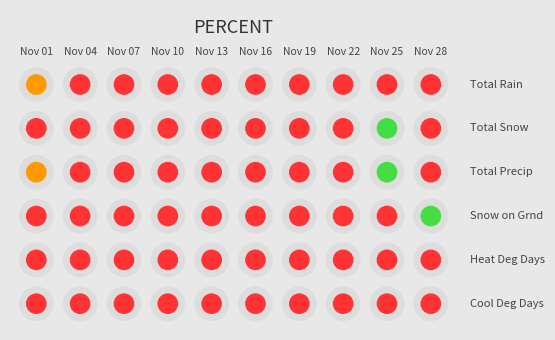

How many values in Total Snow (cm) are above zero?

1